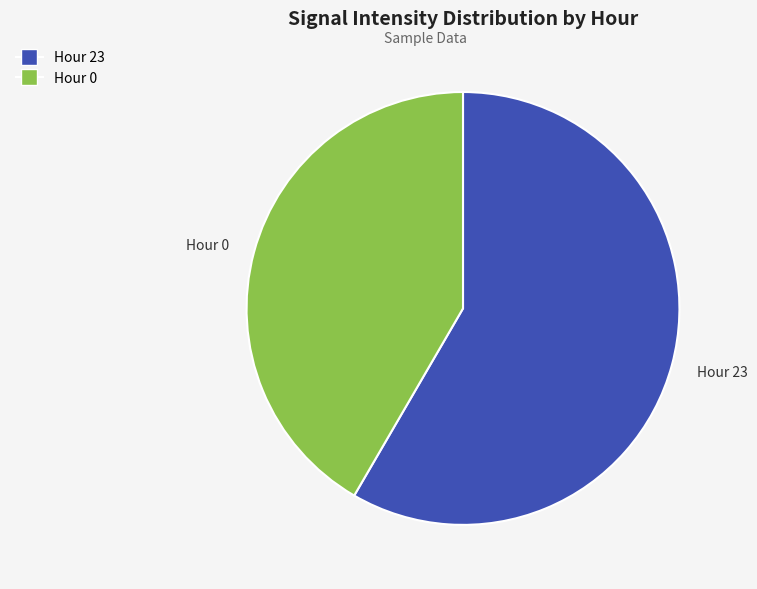

How many slices are in this pie chart?

2